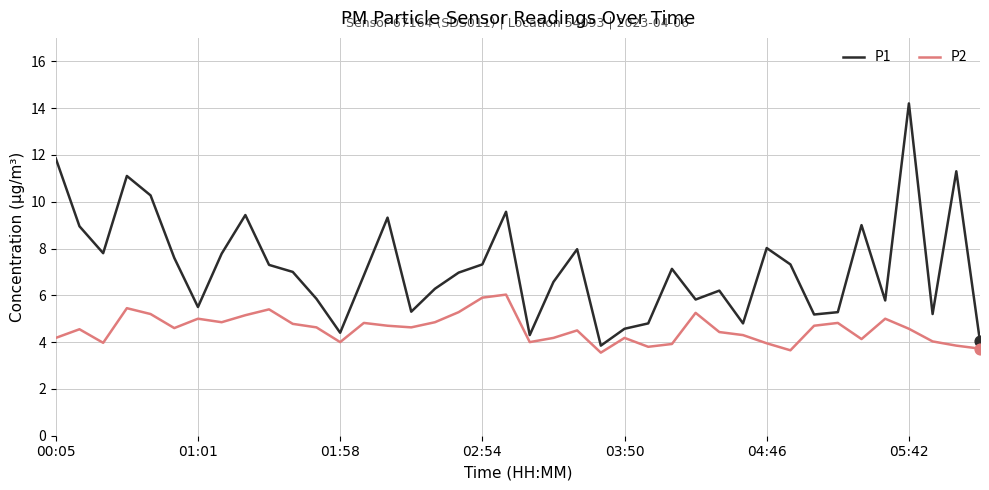

Which series has the widest spread of values?

P1